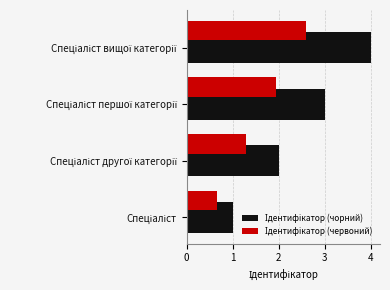

How many categories are shown in the chart?

4